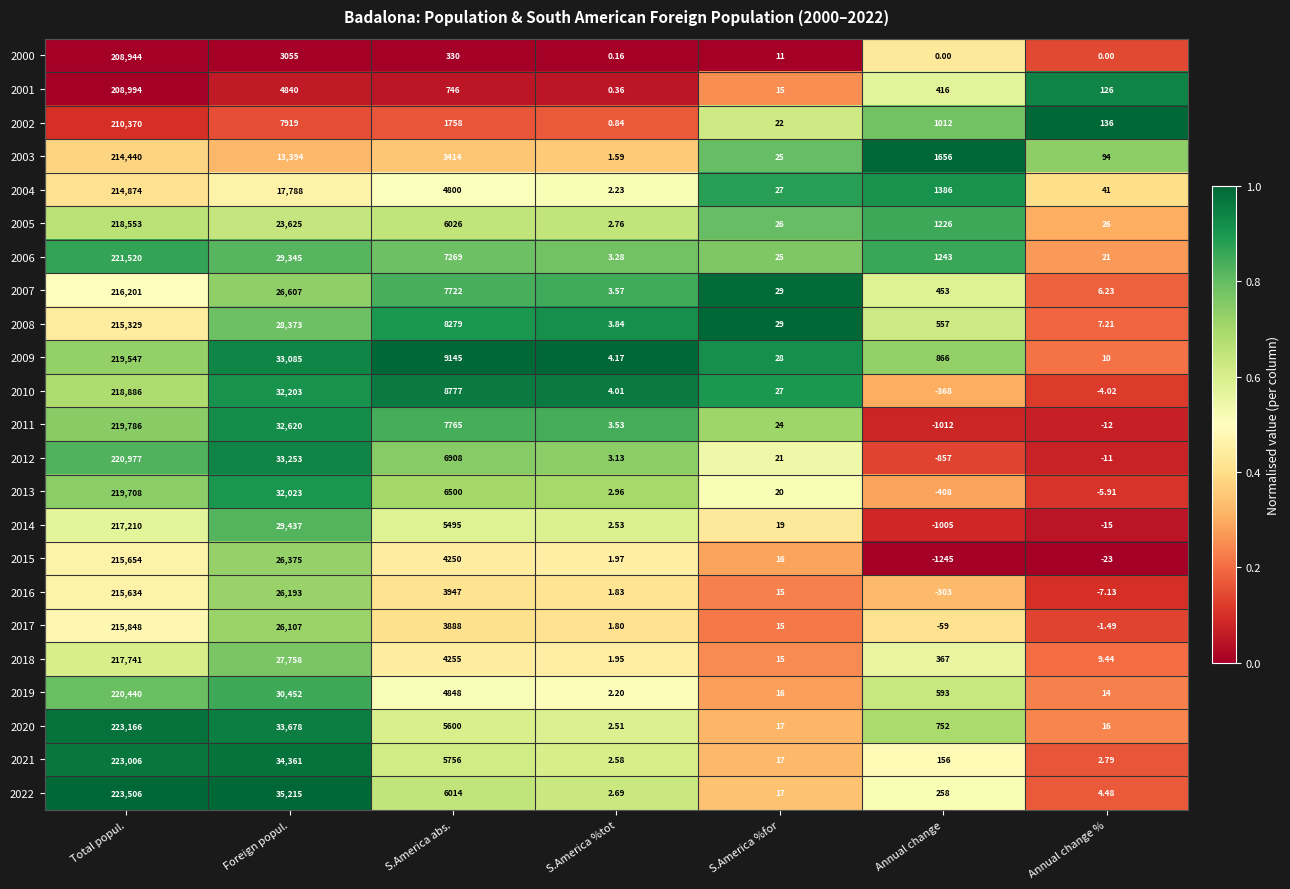

At which label is 2012 closest to 110060?

Foreign popul.